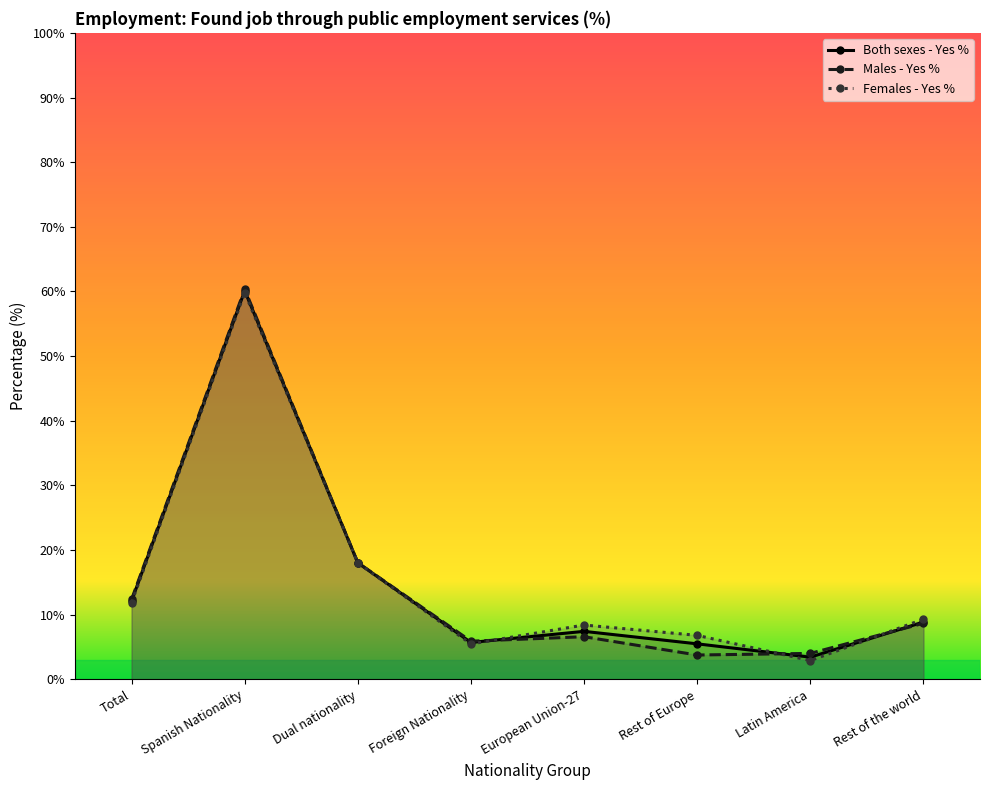

Reading left to right, extract all data points from this chart.

Both sexes - Yes %: Total=12.2	Spanish Nationality=60.1	Dual nationality=18.0	Foreign Nationality=5.7	European Union-27=7.4	Rest of Europe=5.5	Latin America=3.5	Rest of the world=8.9
Males - Yes %: Total=12.4	Spanish Nationality=60.4	Dual nationality=18.1	Foreign Nationality=5.9	European Union-27=6.6	Rest of Europe=3.8	Latin America=4.0	Rest of the world=8.7
Females - Yes %: Total=11.9	Spanish Nationality=59.8	Dual nationality=18.0	Foreign Nationality=5.5	European Union-27=8.4	Rest of Europe=6.8	Latin America=2.9	Rest of the world=9.3